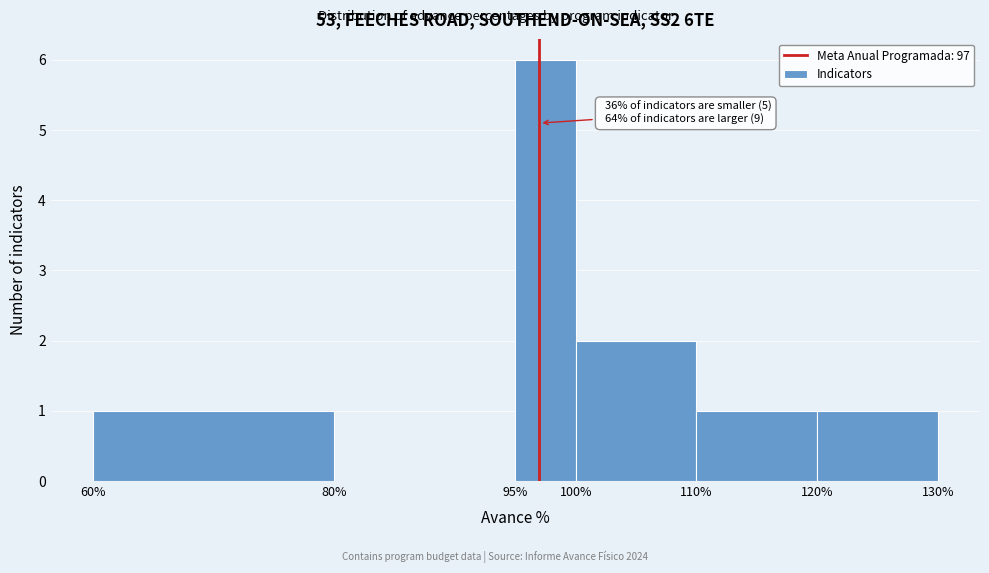

Over which range of the x-axis is the bar tallest?

95% to 100%